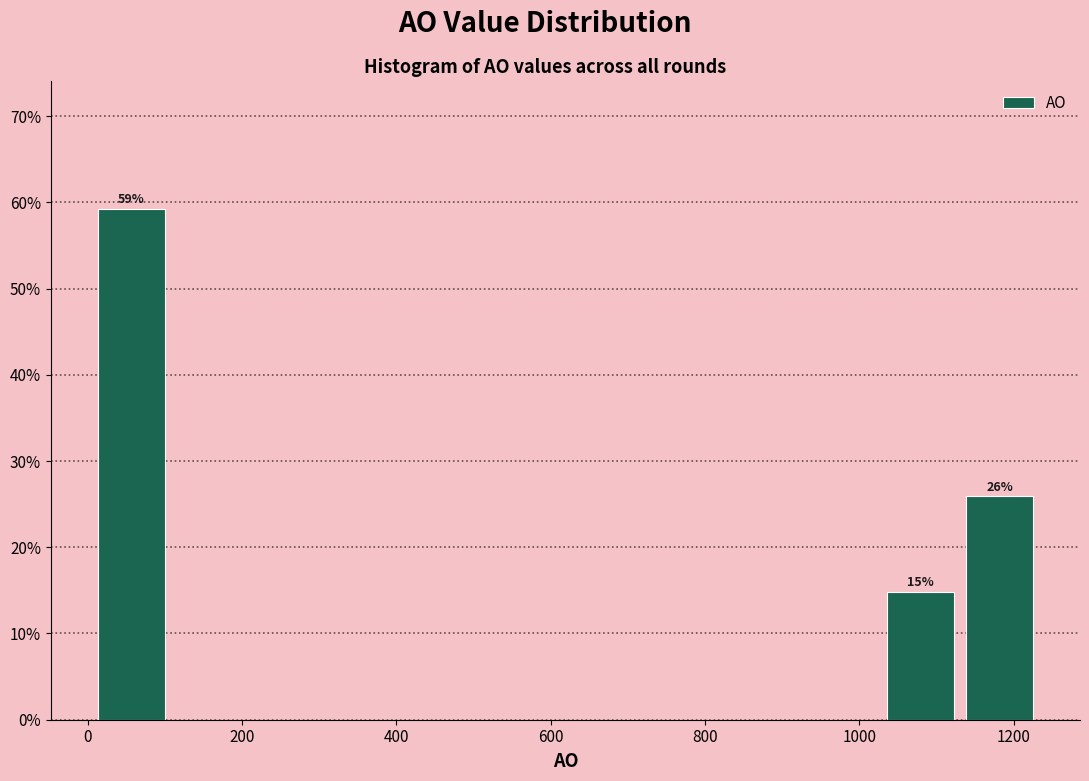

Over which range of the x-axis is the bar tallest?

0 to 100